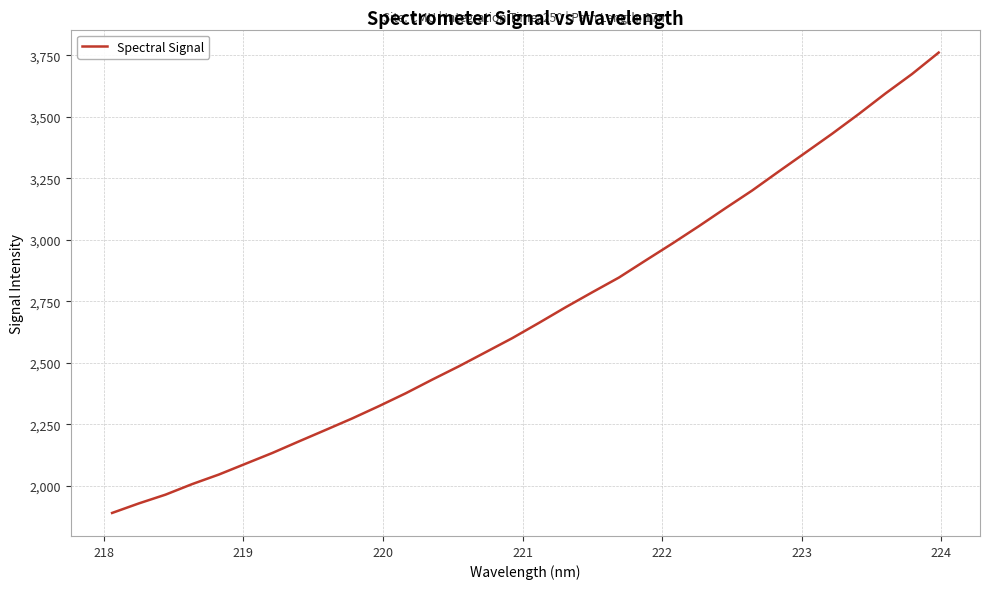

What is the maximum value shown in the chart?

3761.7